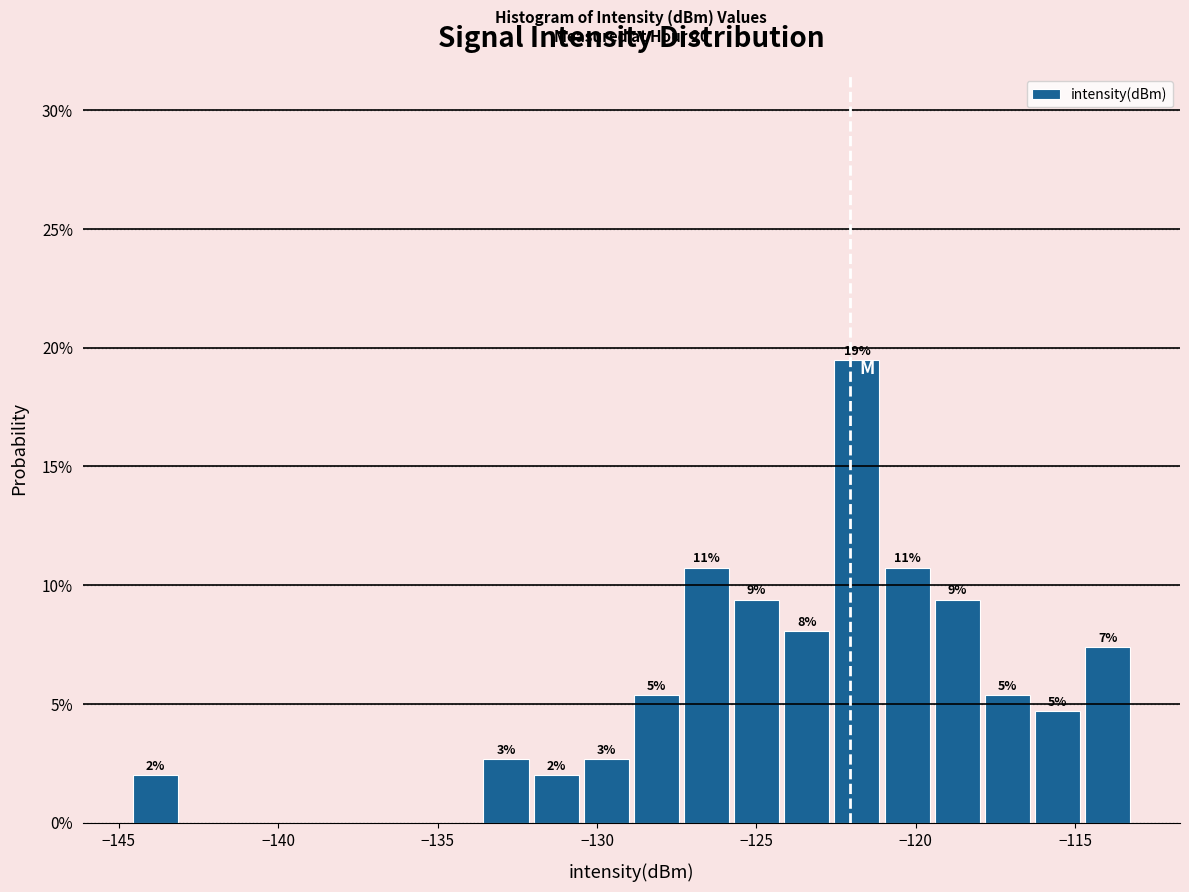

Around what value on the x-axis is the tallest bar? Give the approximate position of its centre, as read against the axis.

-122.0